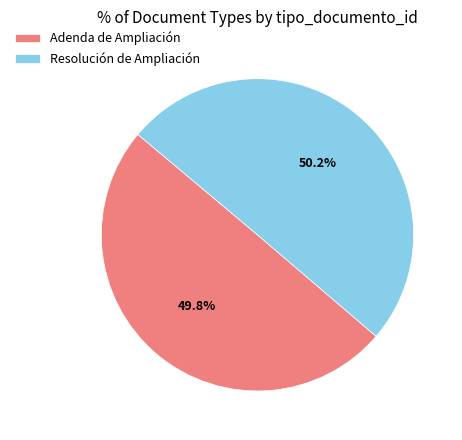

Is the sum of Resolución de Ampliación and Adenda de Ampliación greater than half?

Yes